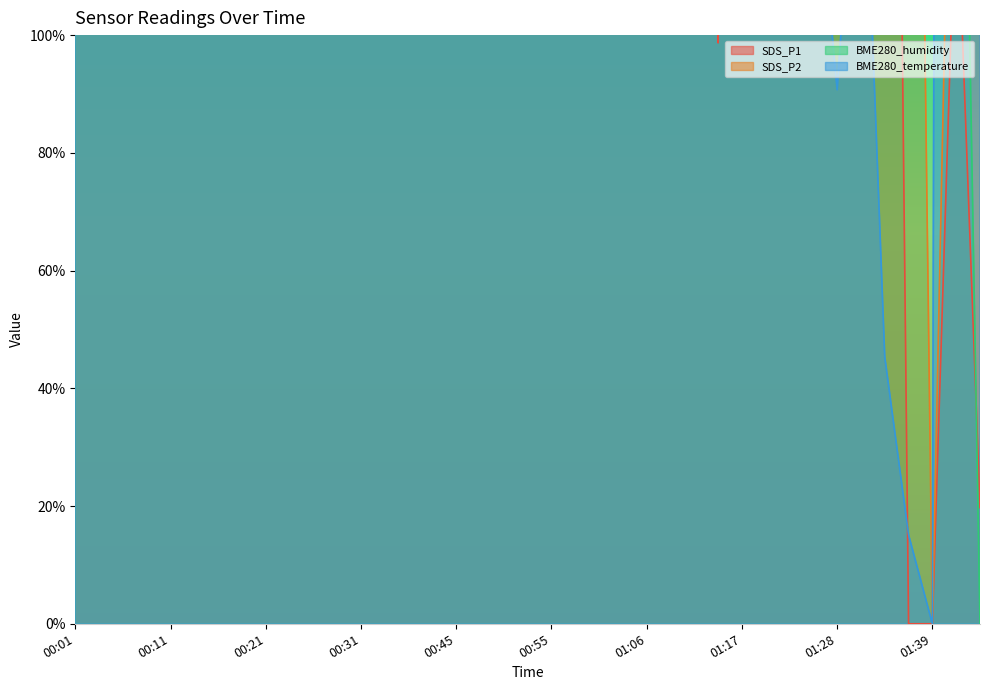

True or false: BME280_humidity has a value of 2862.8 at 01:33.

False